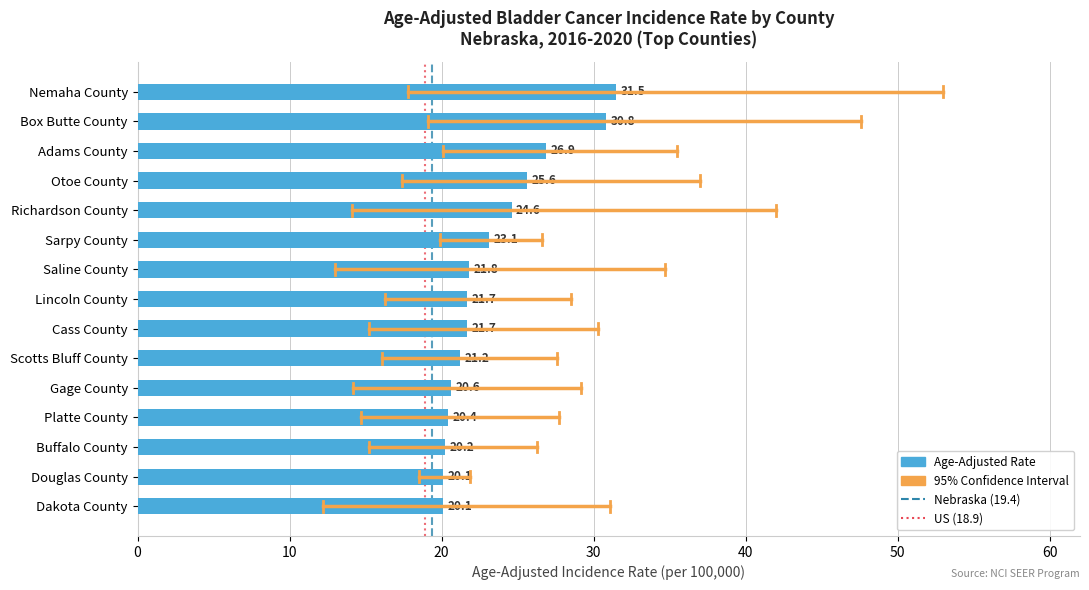

What is the label of the 11th bar from the top?

Gage County